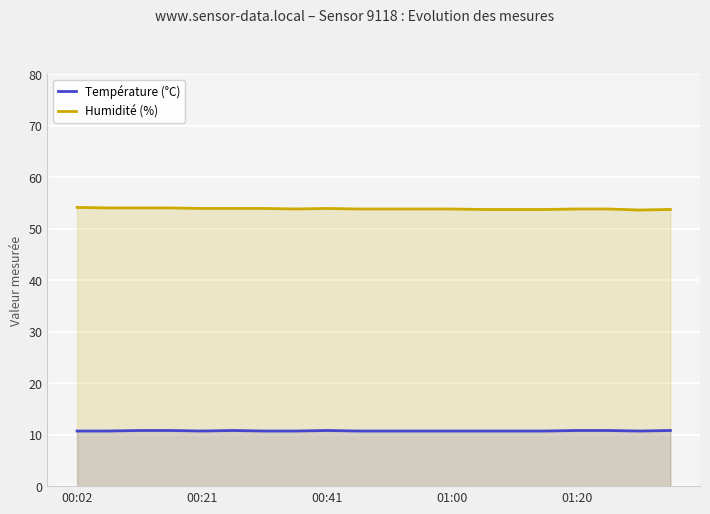

What is the smallest value displayed?

10.7